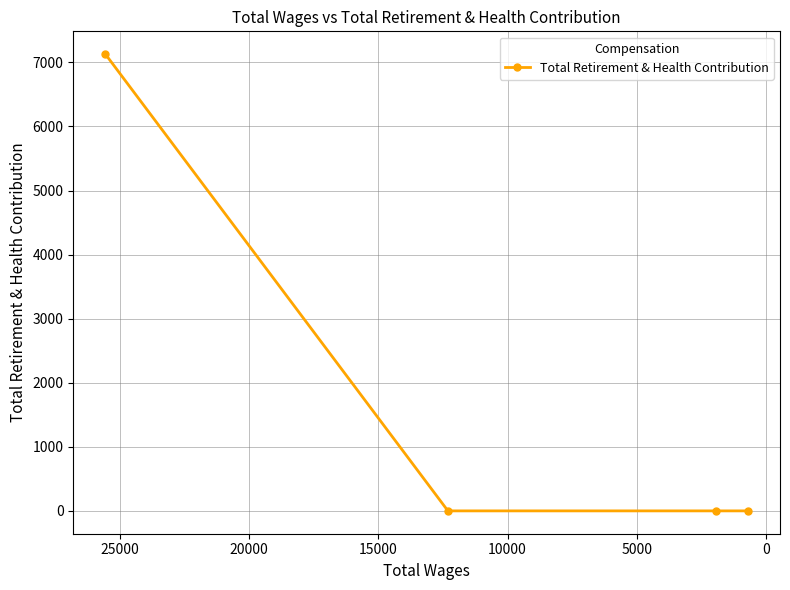

Reading left to right, list all the values displayed in this chart.

7128	0	0	0